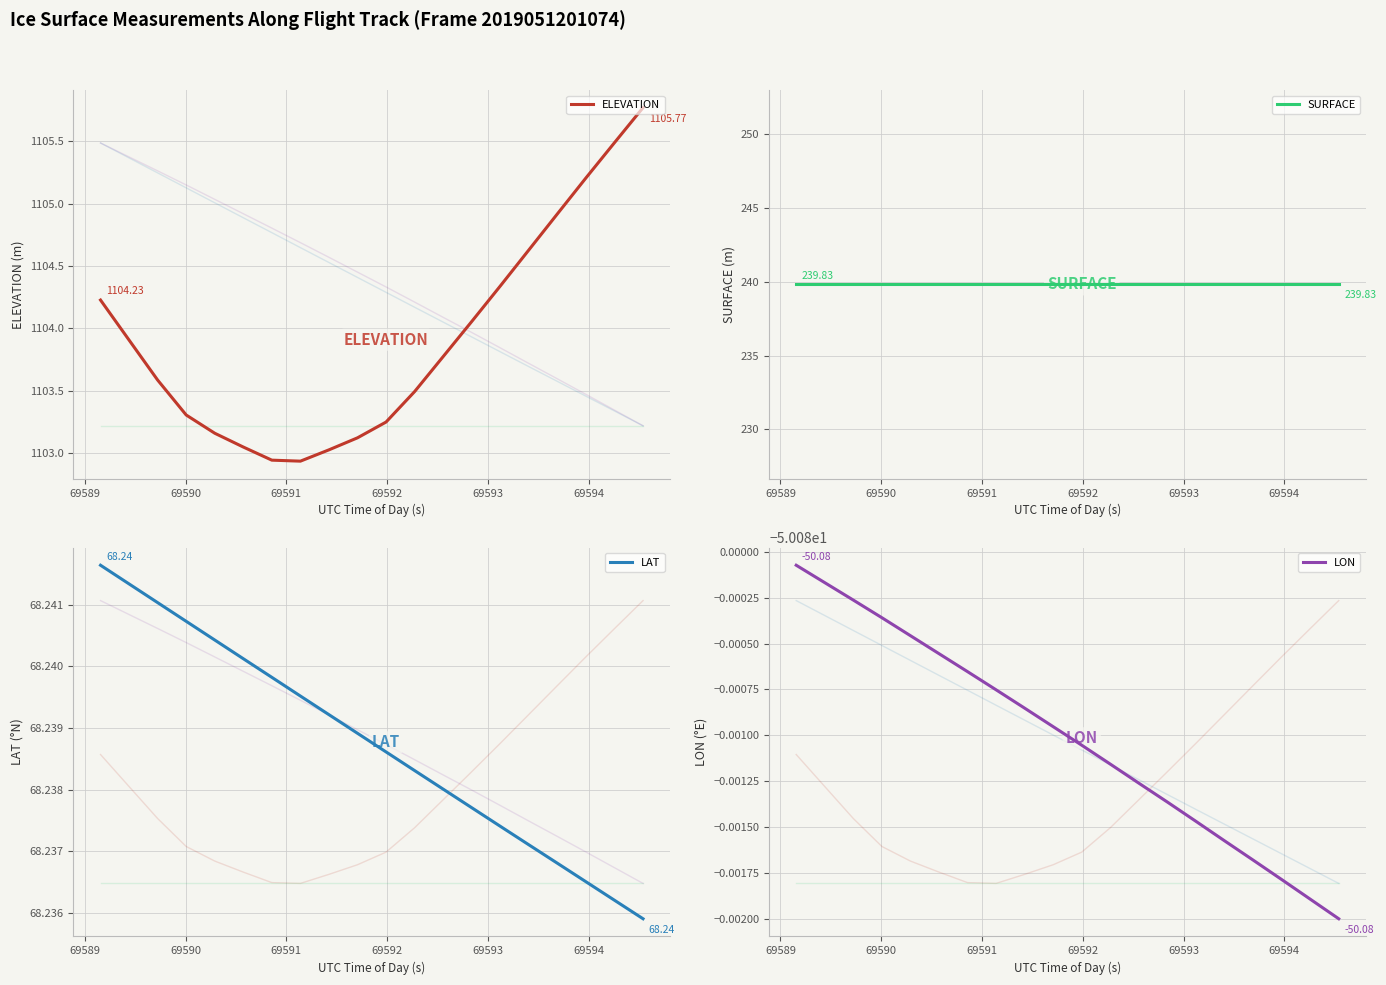

How many data points does each series have?

20